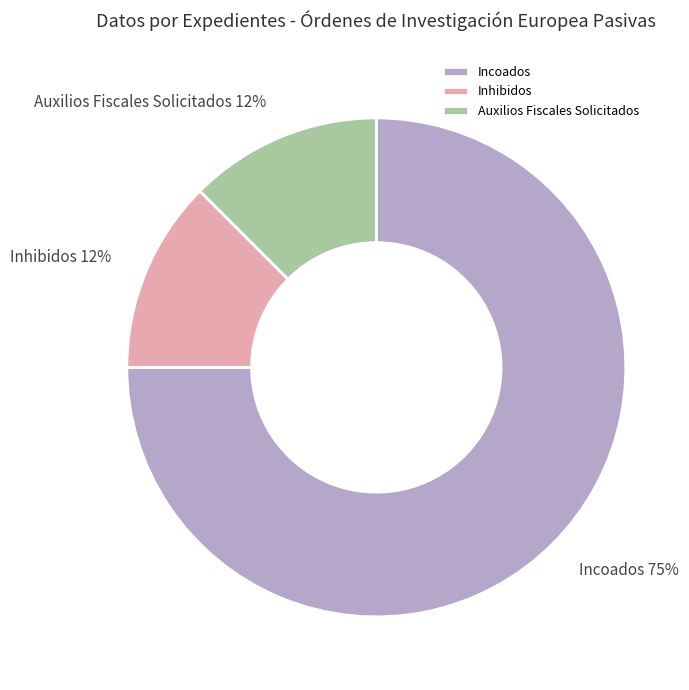

What is the ratio of the value at Inhibidos to the value at Incoados?

0.2